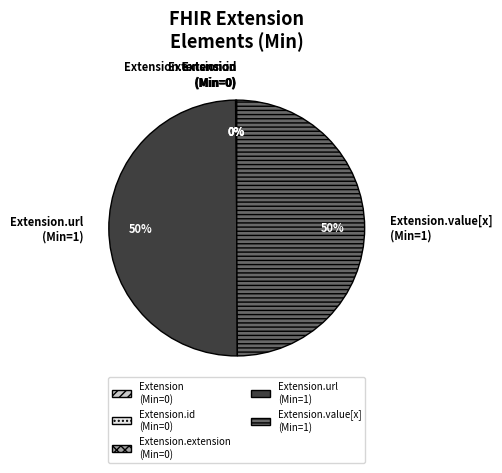

Is it true that Extension.value[x] (Min=1) is 58% of the pie?

False